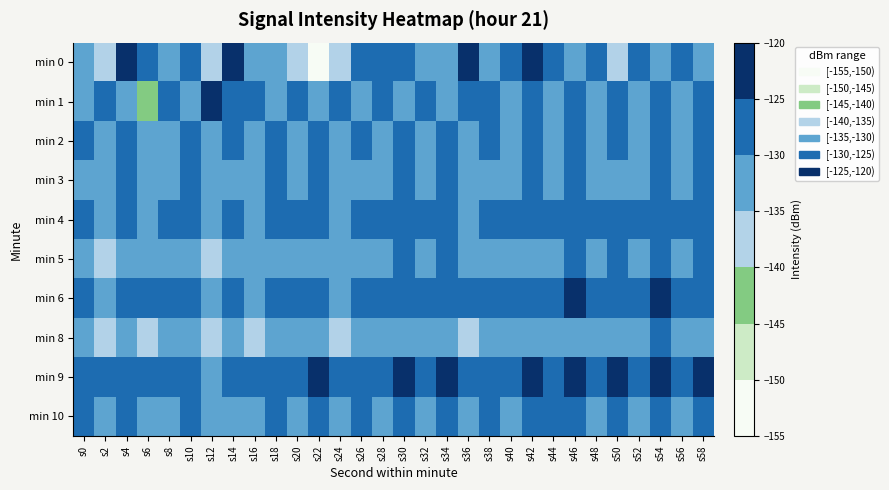

Which series has the largest range (max minus min)?

min 0